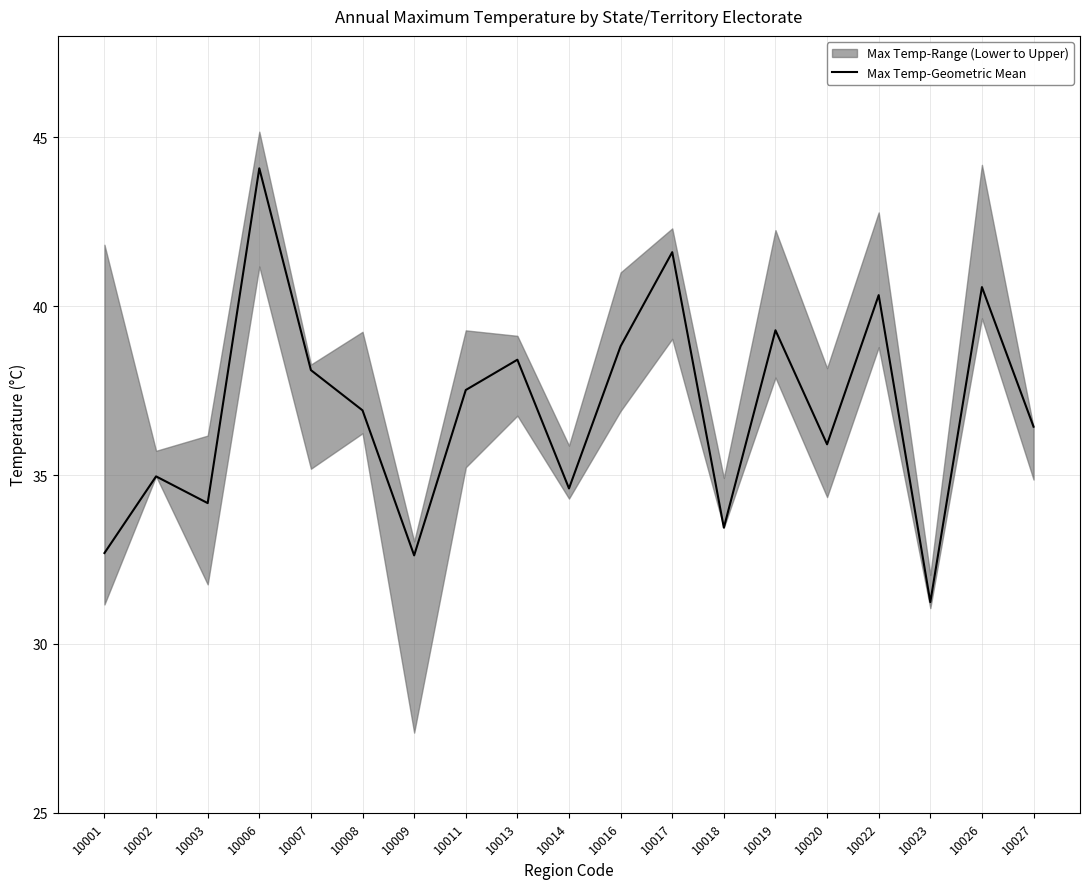

List the labels in order of value, smallest first.

10023, 10009, 10001, 10018, 10003, 10014, 10002, 10020, 10027, 10008, 10011, 10007, 10013, 10016, 10019, 10022, 10026, 10017, 10006